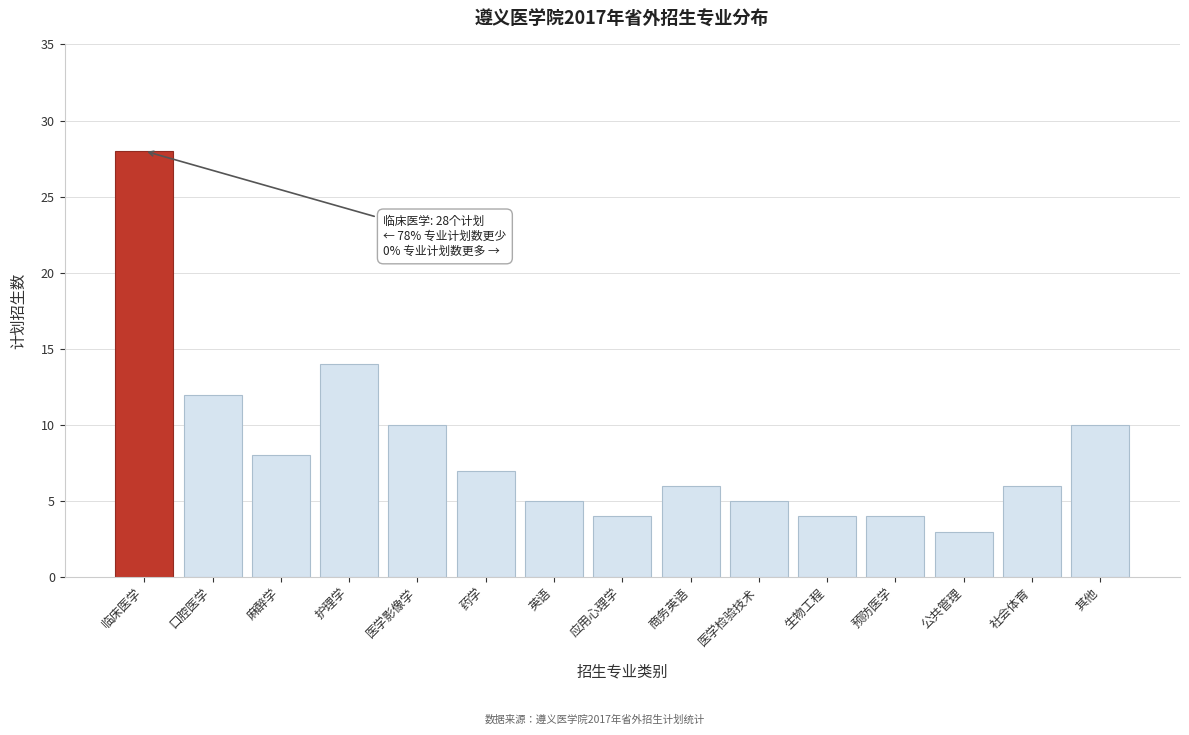

Reading left to right, what are all the values shown in this chart?

28	12	8	14	10	7	5	4	6	5	4	4	3	6	10